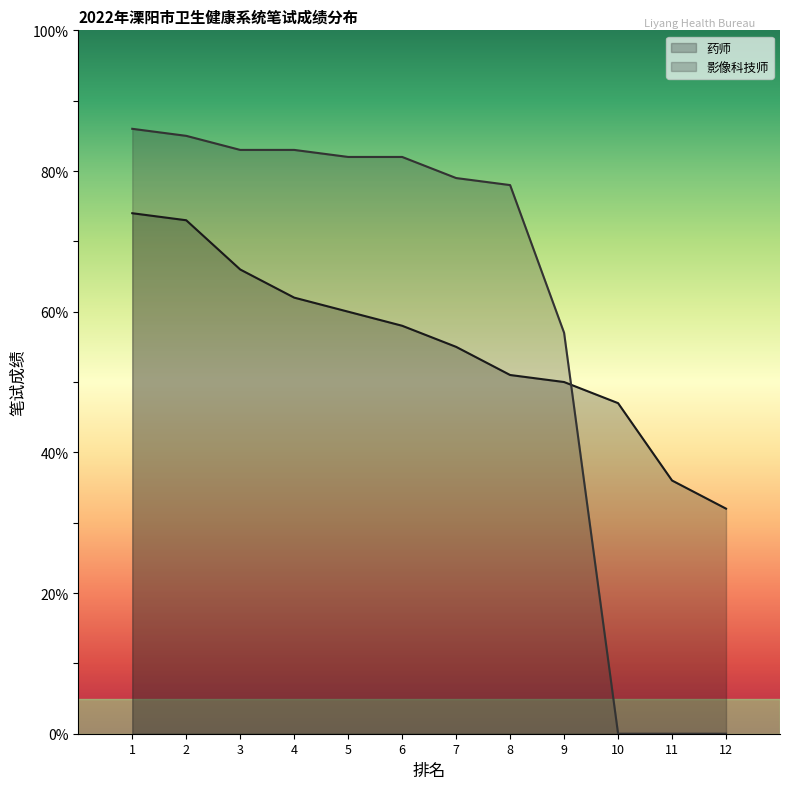

What is the approximate value of 药师 at 2?

73